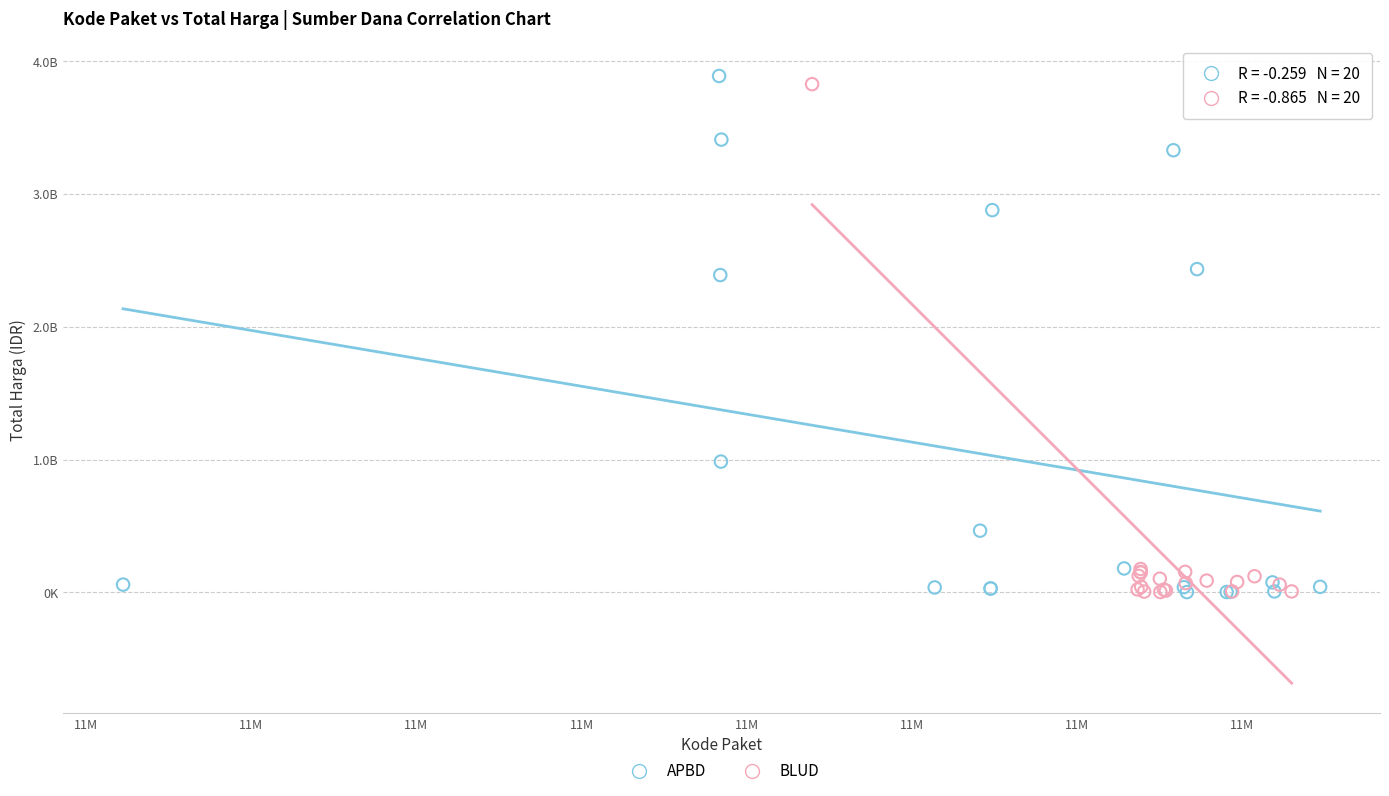

What are all the series names shown in the legend?

APBD, BLUD